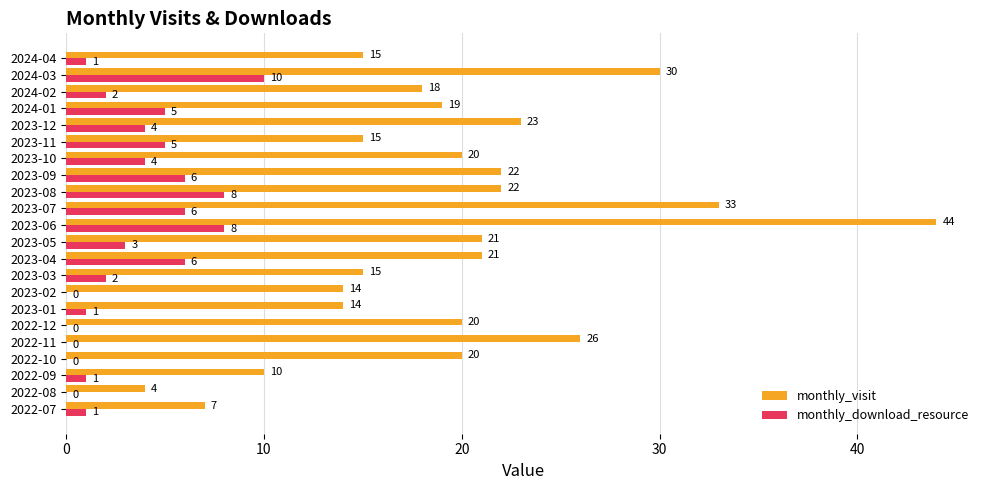

What is the total value across all series at 2023-07?

39